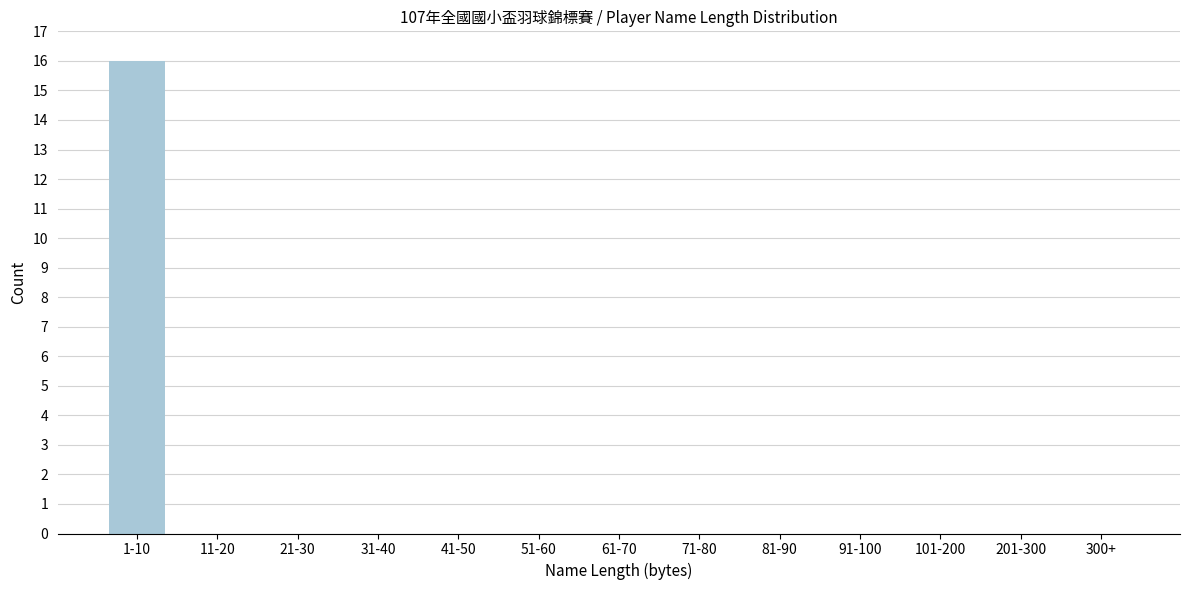

Reading left to right, list all the values displayed in this chart.

1-10=16	11-20=0	21-30=0	31-40=0	41-50=0	51-60=0	61-70=0	71-80=0	81-90=0	91-100=0	101-200=0	201-300=0	300+=0